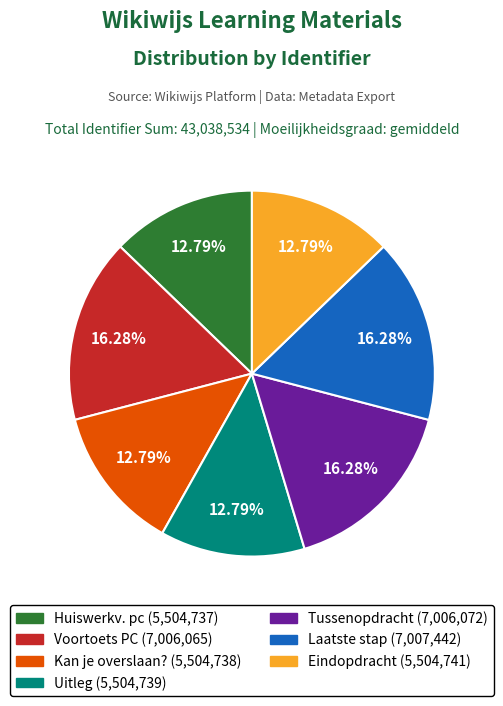

Is there any slice that represents more than half of the pie?

No